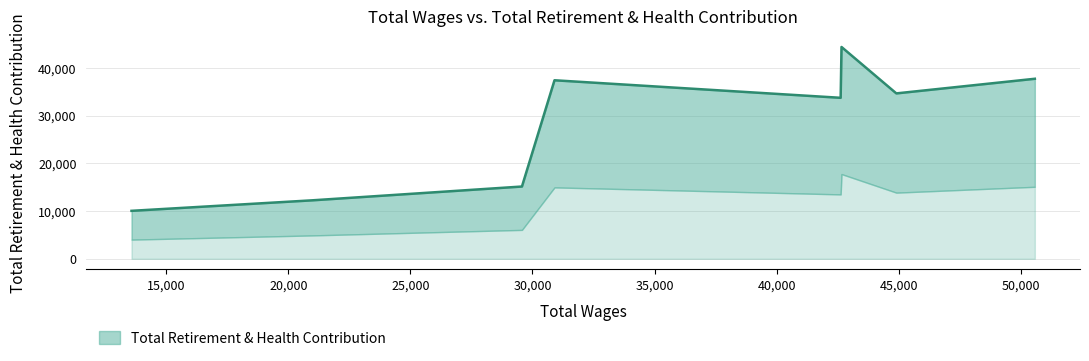

Which has a higher value, 44907.0 or 42661.0?

42661.0